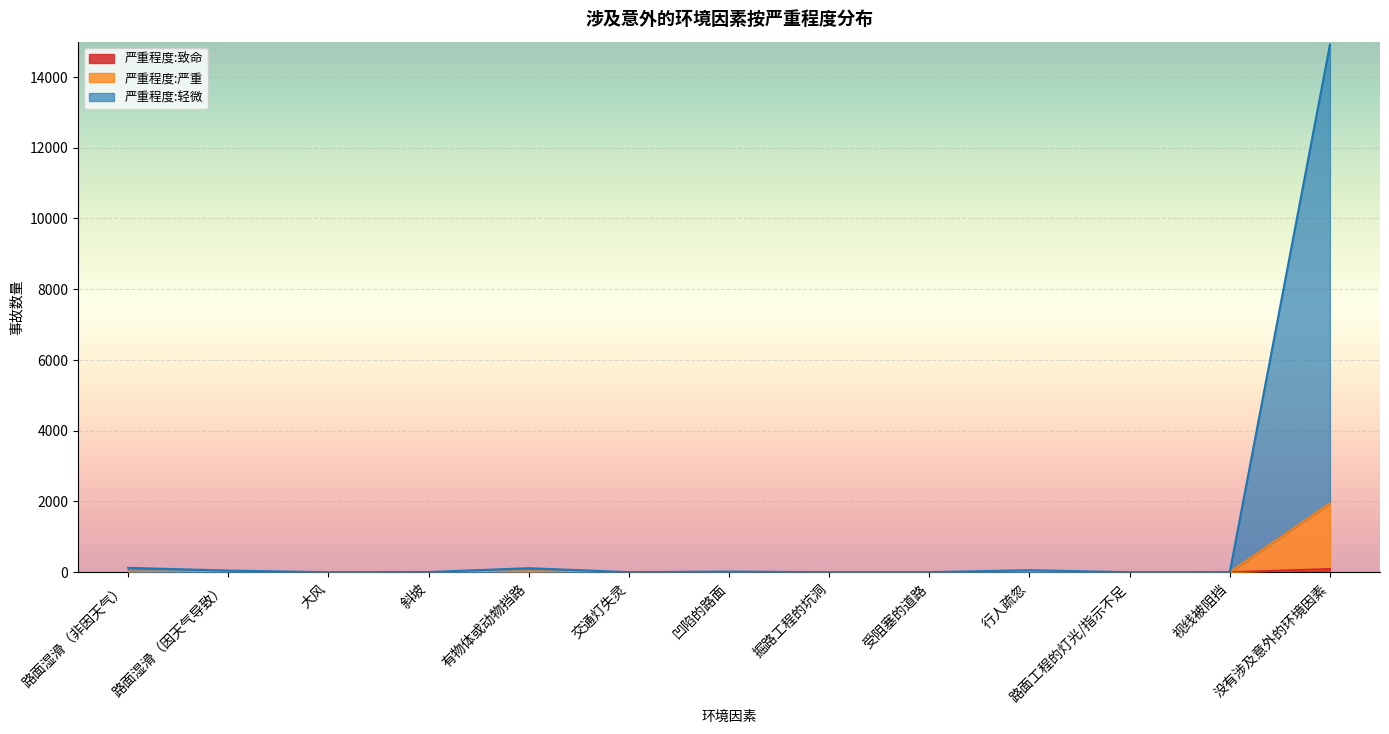

True or false: 严重程度:严重 and 严重程度:致命 intersect in this chart.

False